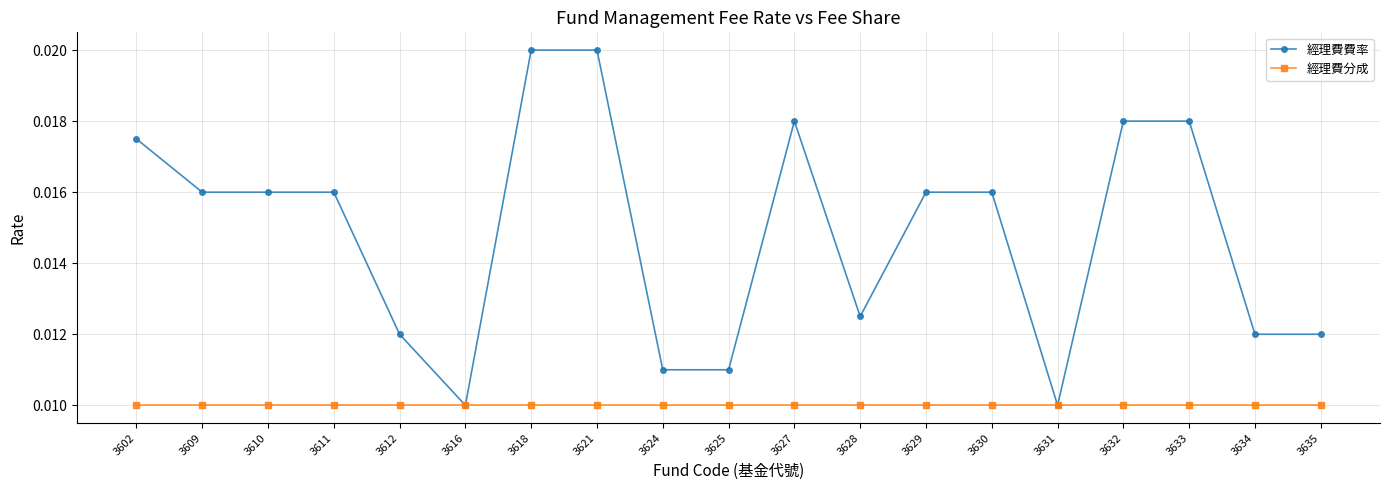

True or false: 經理費費率 has more than 0 points higher than both neighbors.

True